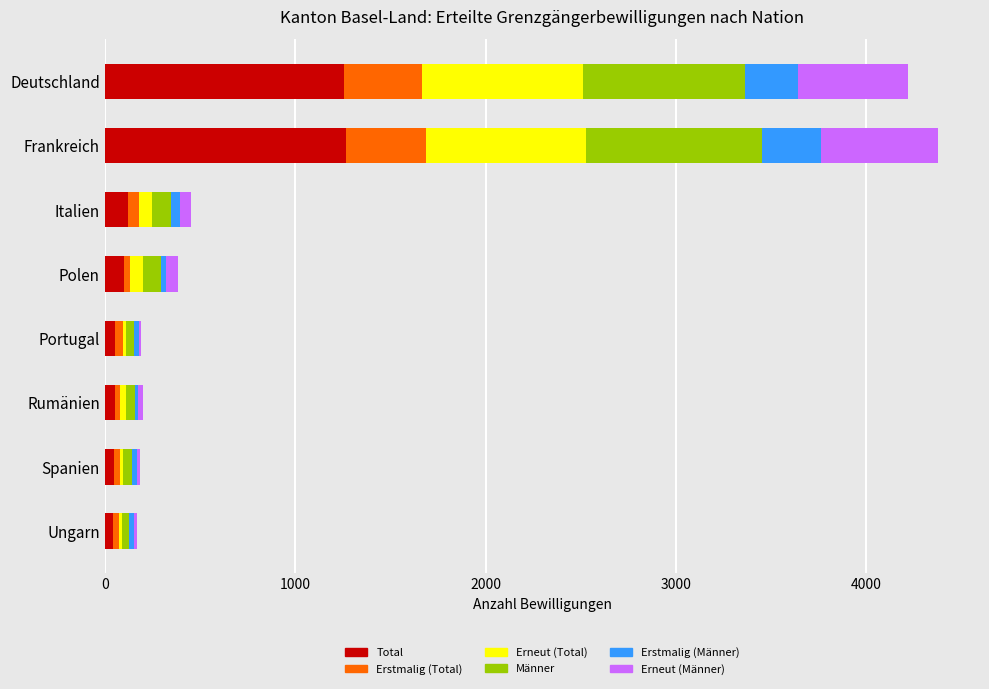

What is the total value across all series at Deutschland?

4218